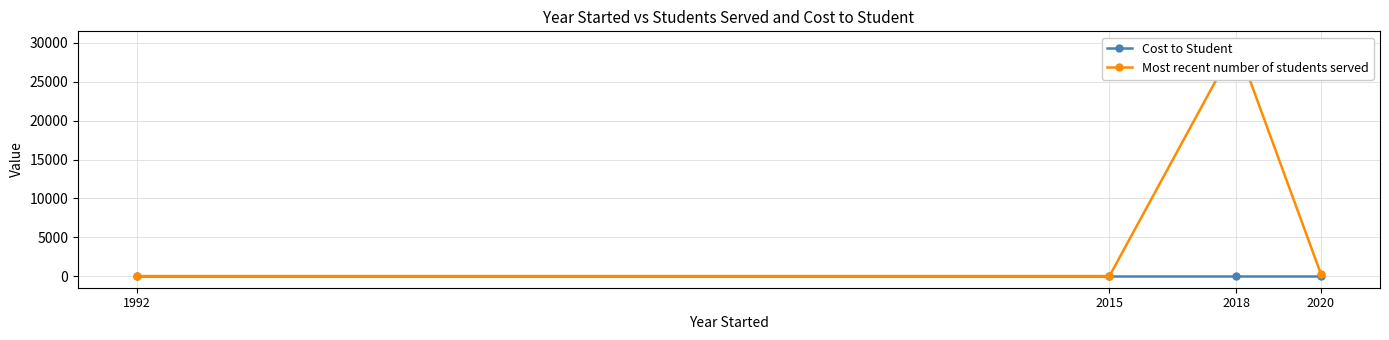

Is it true that Most recent number of students served equals 30000 at 2018?

True